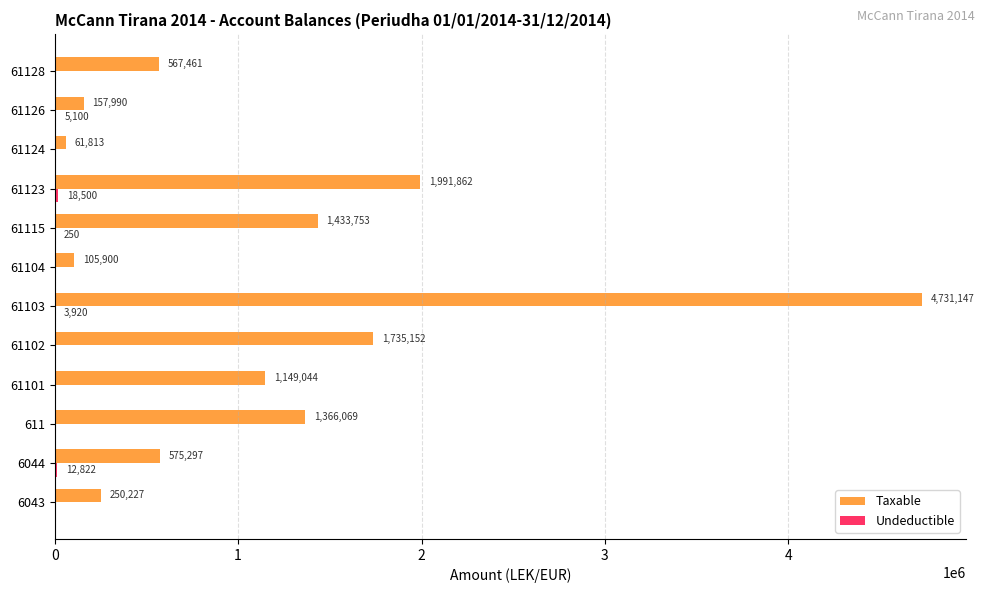

Read the Taxable value at 6043.

250227.1